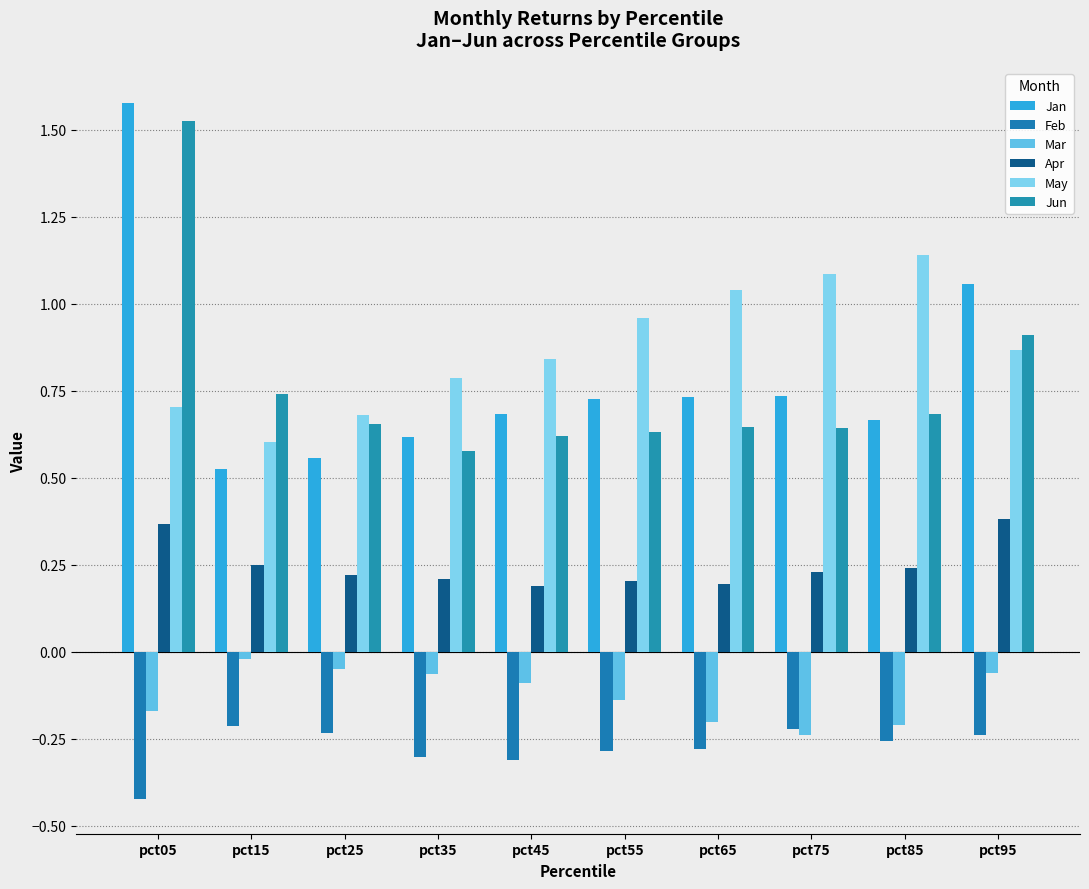

What is the value of the Apr bar at the 1st from the left?

0.4